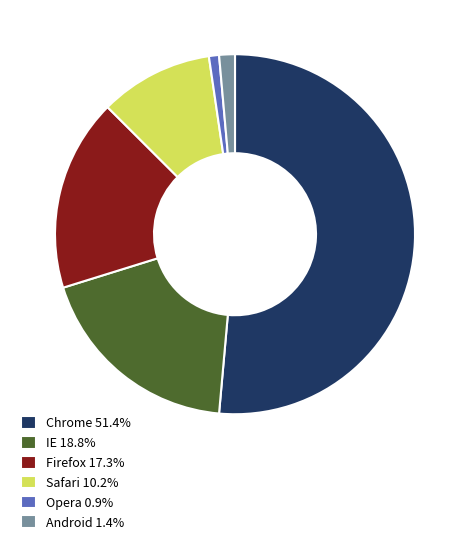

Do Opera 0.9% and IE 18.8% together represent more than half of the pie?

No